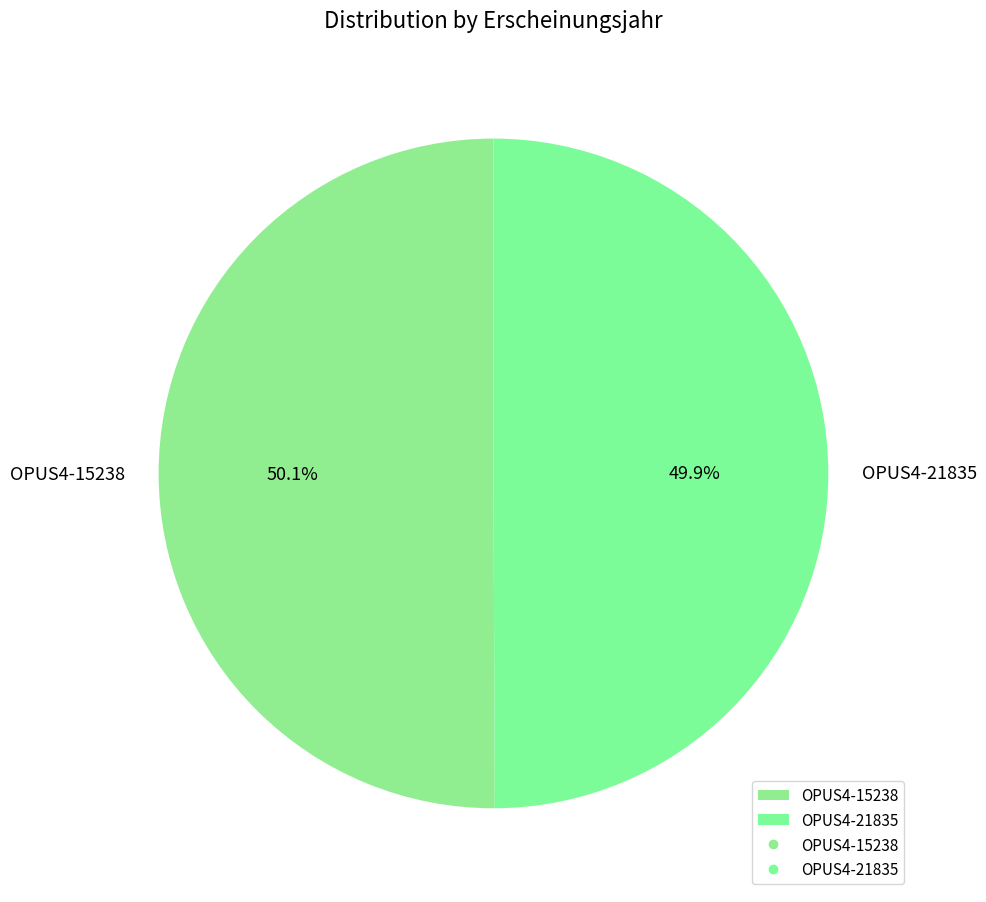

What is the ratio of the value at OPUS4-15238 to the value at OPUS4-21835?

1.0